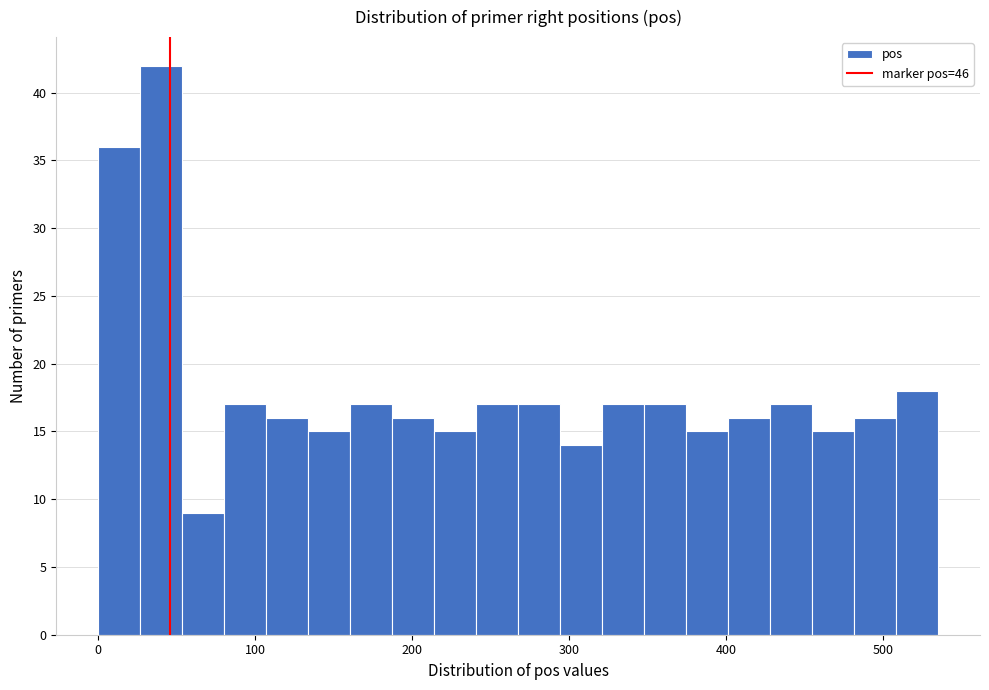

Read against the x-axis, roughly where is the centre of the tallest bar?

40